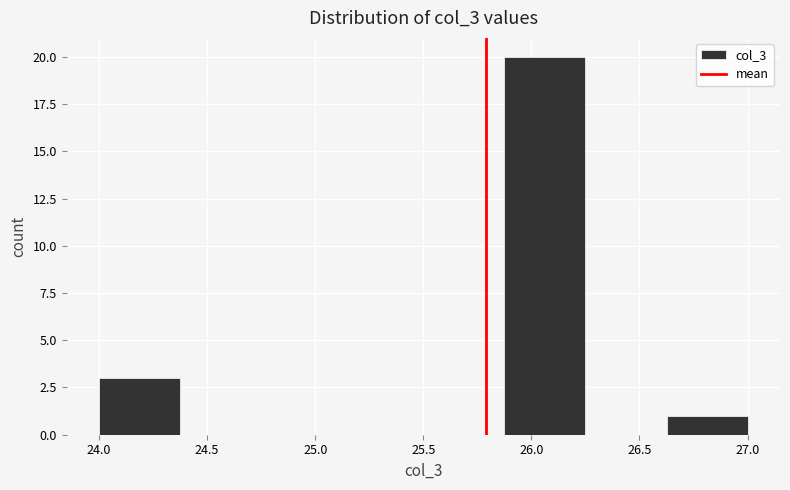

Reading left to right, list every bar in this chart as the range it spans on the x-axis followed by its height. Neither the bar edges nor the heights are printed on the chart, so give them approximately, as read against the axes.

24.000 to 24.375: 3
24.375 to 24.750: 0
24.750 to 25.125: 0
25.125 to 25.500: 0
25.500 to 25.875: 0
25.875 to 26.250: 20
26.250 to 26.625: 0
26.625 to 27.000: 1